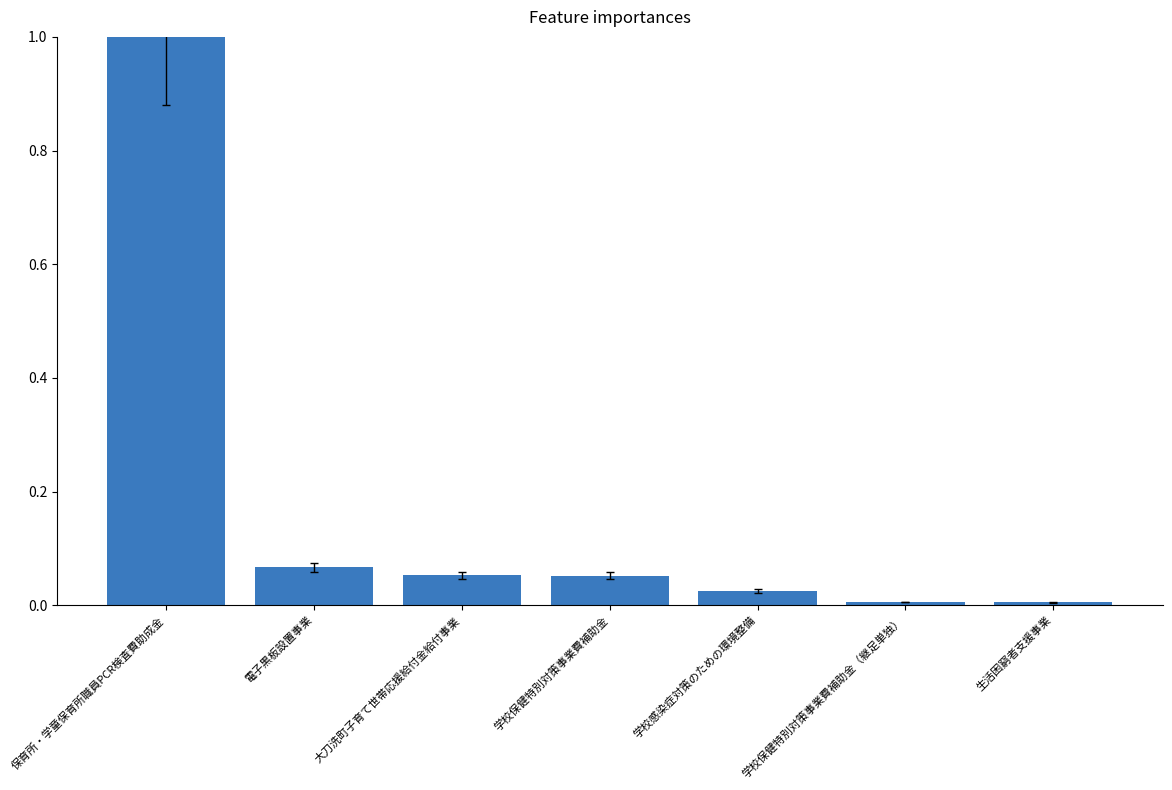

What is the label of the 3rd bar from the right?

学校感染症対策のための環境整備